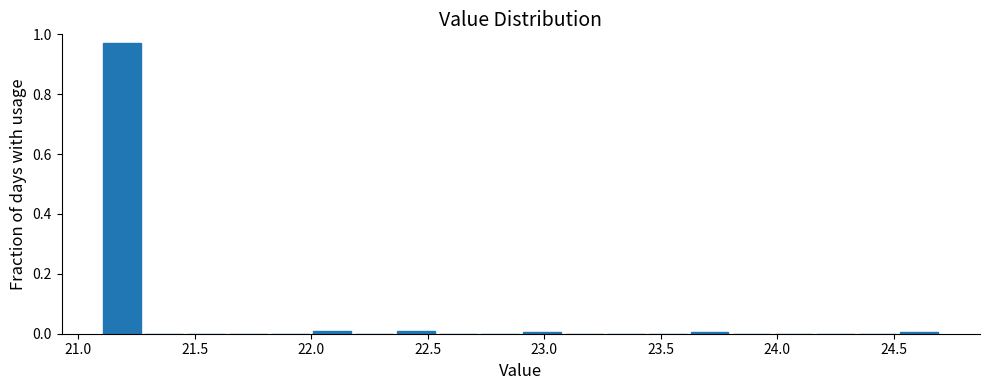

Read against the x-axis, roughly where is the centre of the tallest bar?

21.20